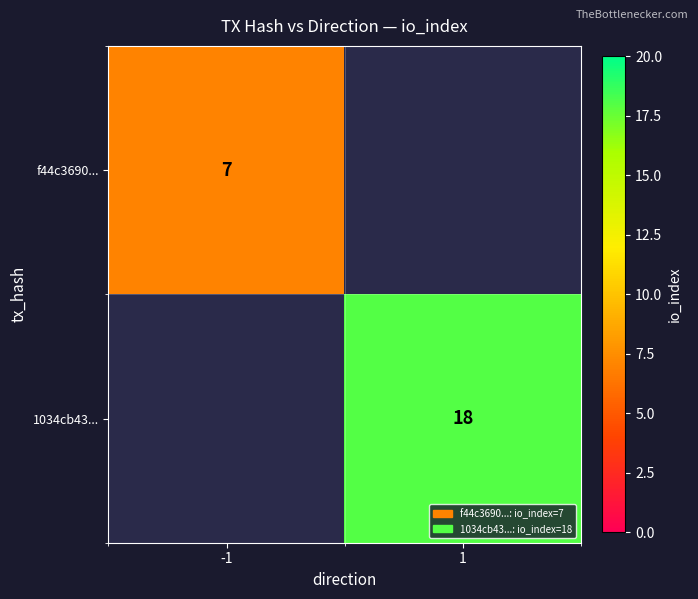

True or false: f44c3690... has a value of 7 at -1.

True